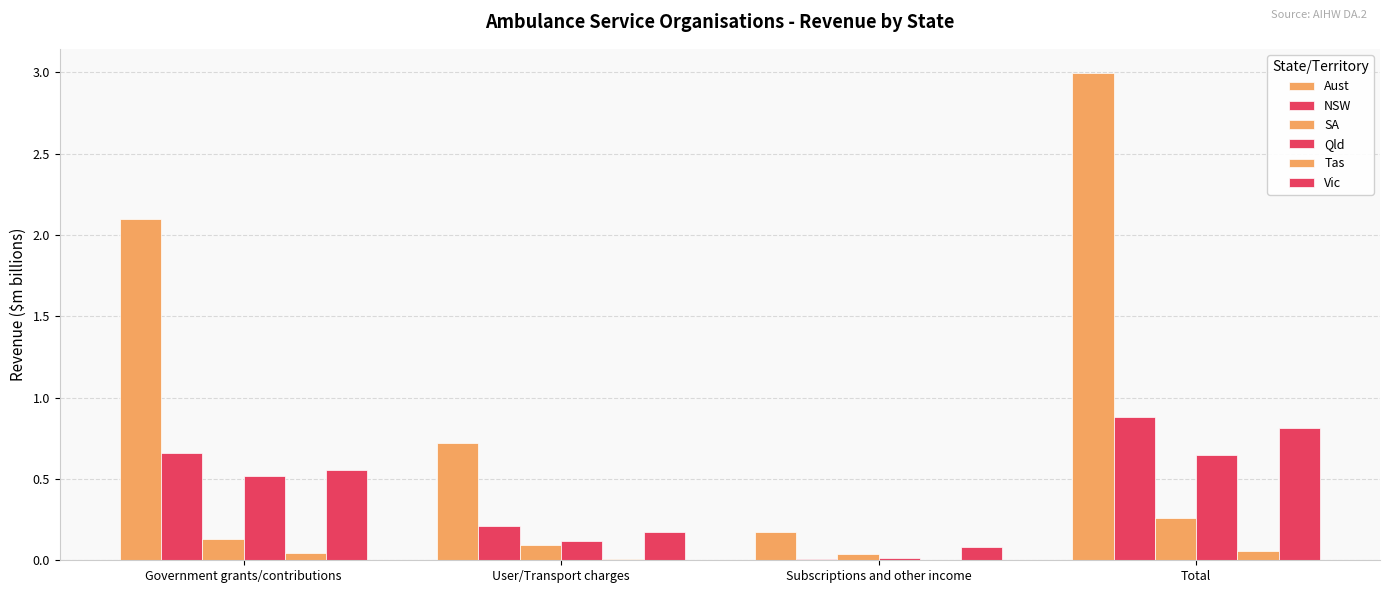

Which category has the lowest value in the SA series?

Subscriptions and other income